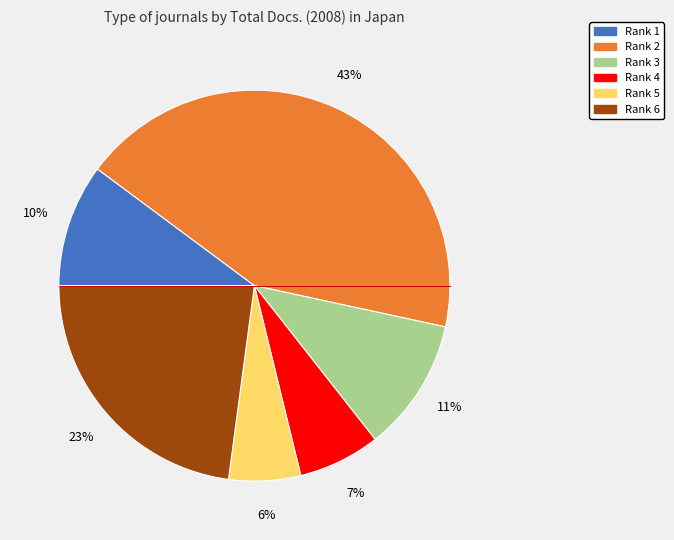

To the nearest percent, what is the average slice percentage?

17%